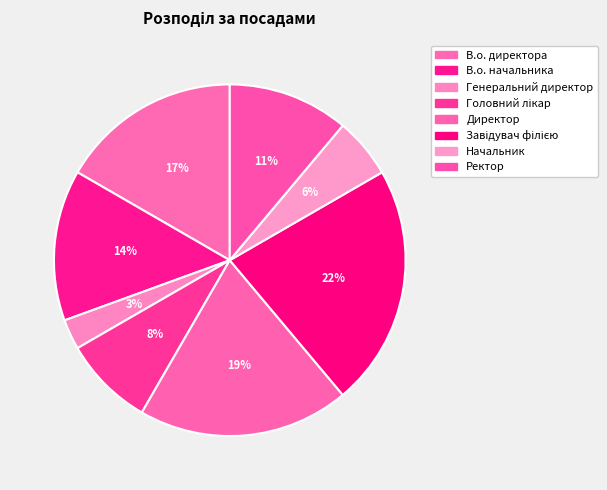

To the nearest percent, what portion does Начальник represent?

6%